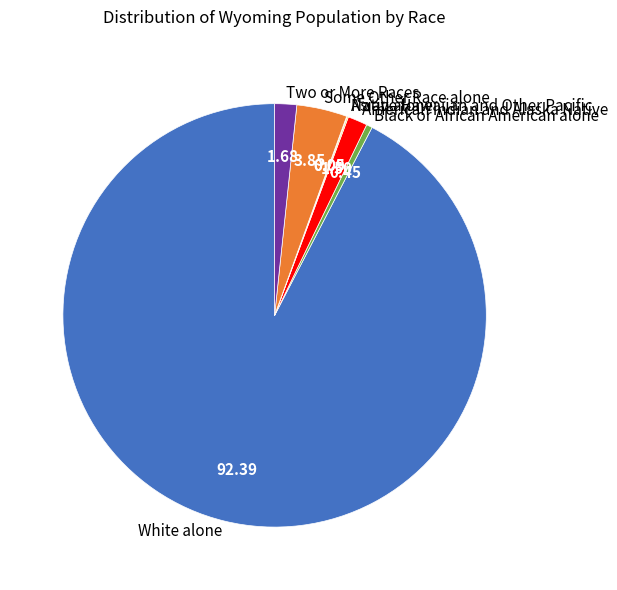

Is the sum of Two or More Races and White alone greater than half?

Yes